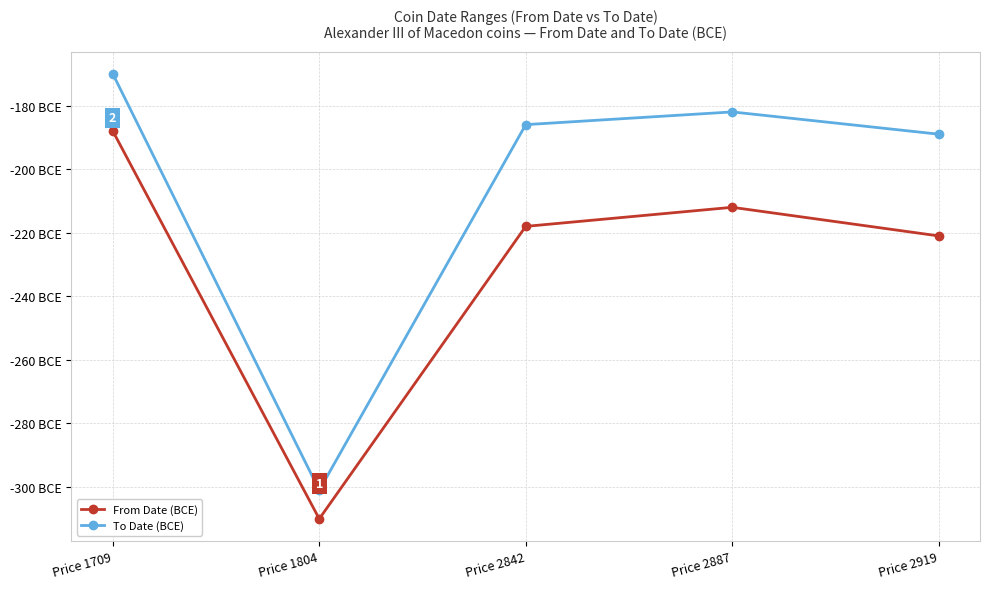

Where does the To Date (BCE) series first go above -186?

Price 1709